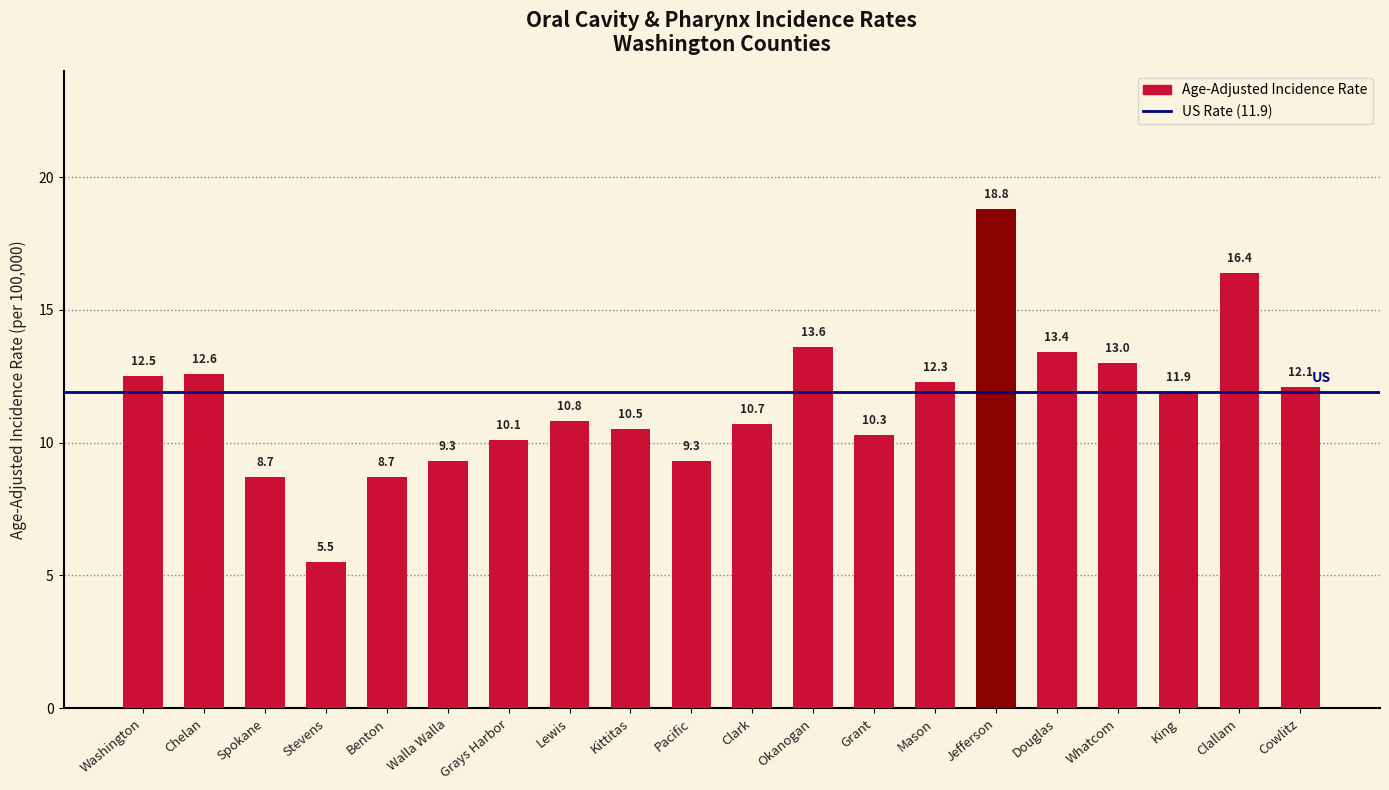

What is the difference between the maximum and minimum values?

13.3